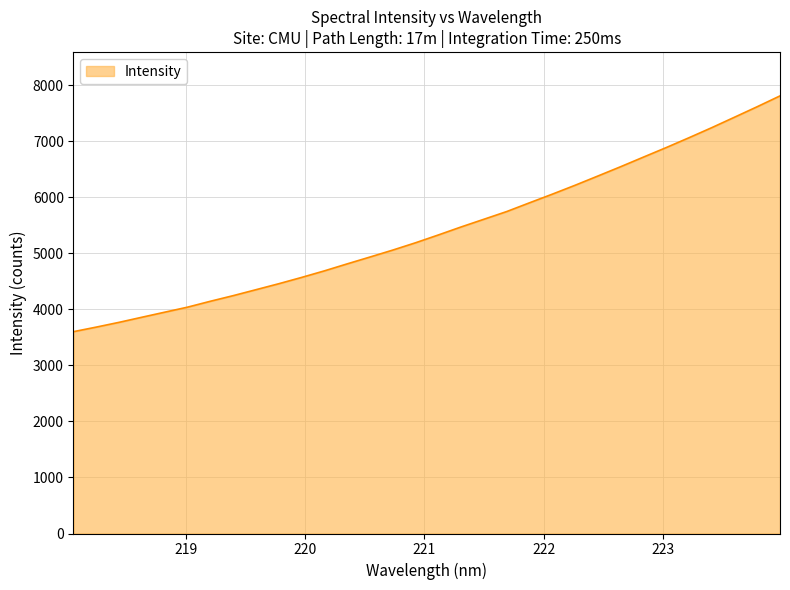

How many lines are shown in the chart?

1